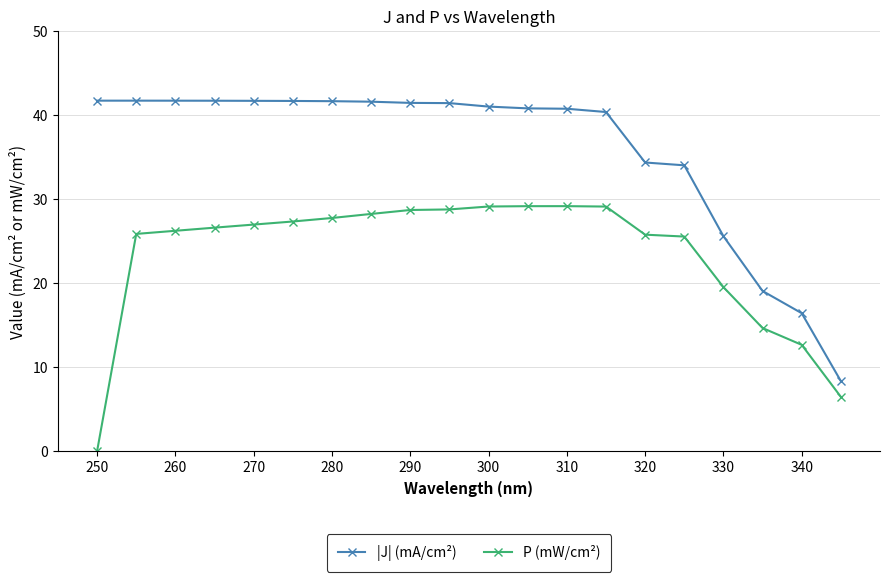

What is the value of the P (mW/cm²) point at the 4th from the left?

26.6